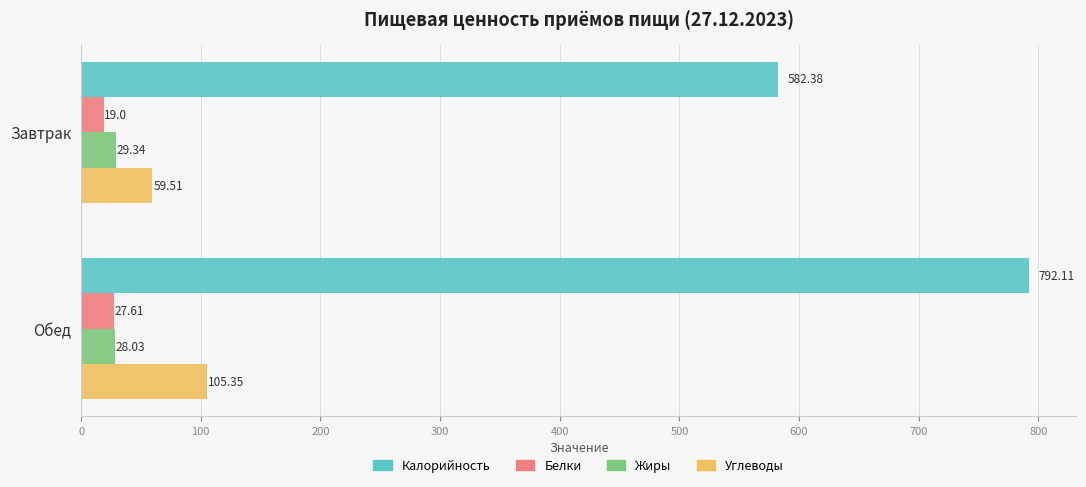

How many data points does each series have?

2